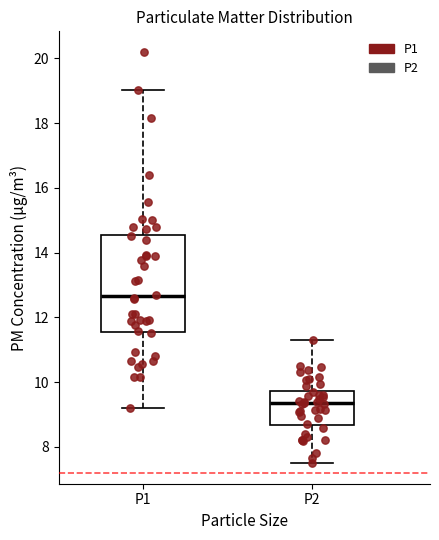

Where is the upper edge of the box for P2 on the y-axis? The values are not printed on the chart, so give them approximately, as read against the axis.

9.8